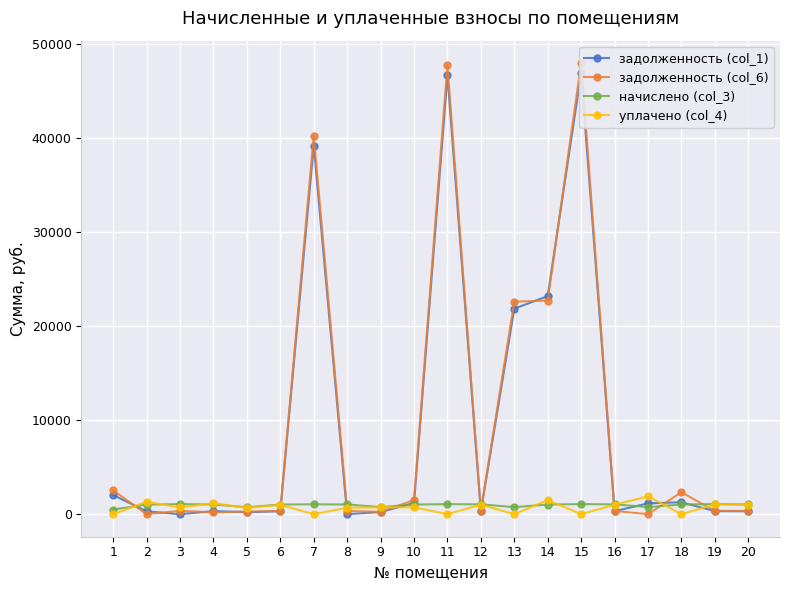

Which category has the highest value in the задолженность (col_1) series?

15